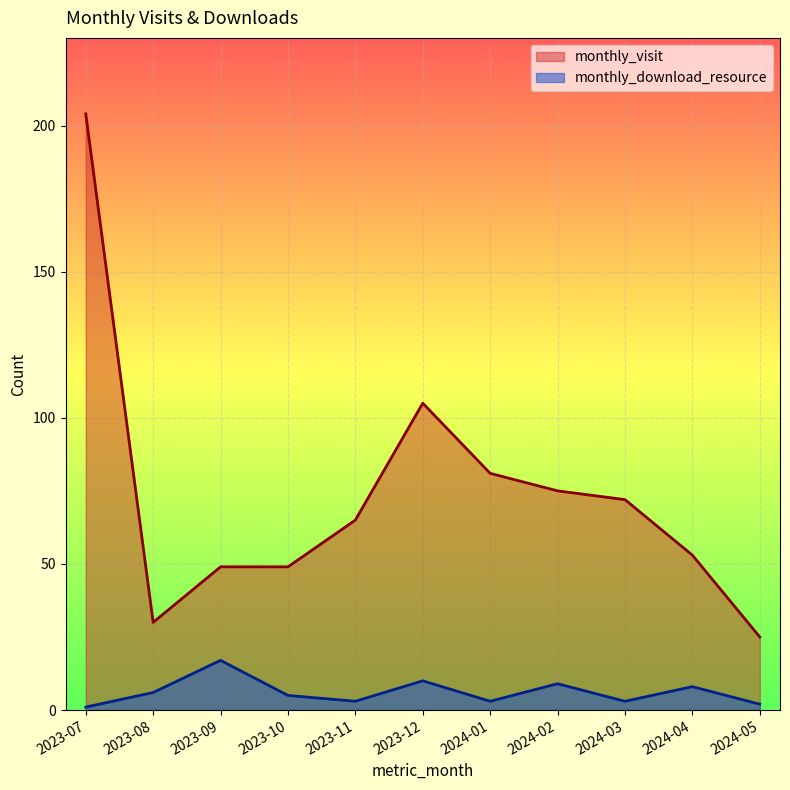

Reading left to right, list all the values displayed in this chart.

monthly_visit: 2023-07=204	2023-08=30	2023-09=49	2023-10=49	2023-11=65	2023-12=105	2024-01=81	2024-02=75	2024-03=72	2024-04=53	2024-05=25
monthly_download_resource: 2023-07=1	2023-08=6	2023-09=17	2023-10=5	2023-11=3	2023-12=10	2024-01=3	2024-02=9	2024-03=3	2024-04=8	2024-05=2